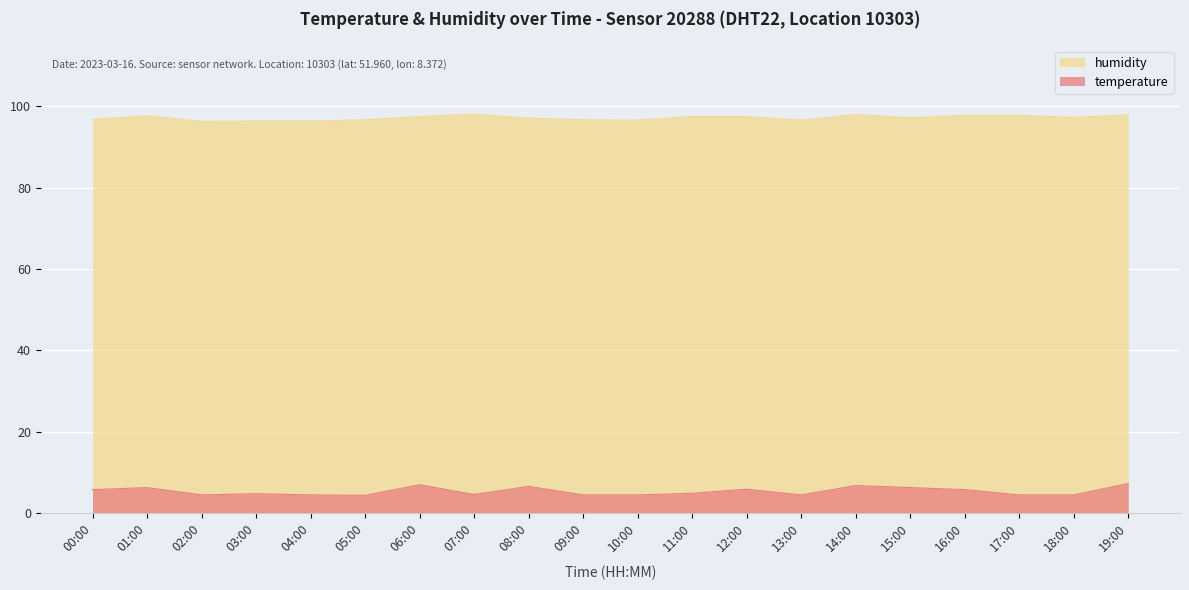

Rank the series by their average value, from lowest to highest.

temperature, humidity